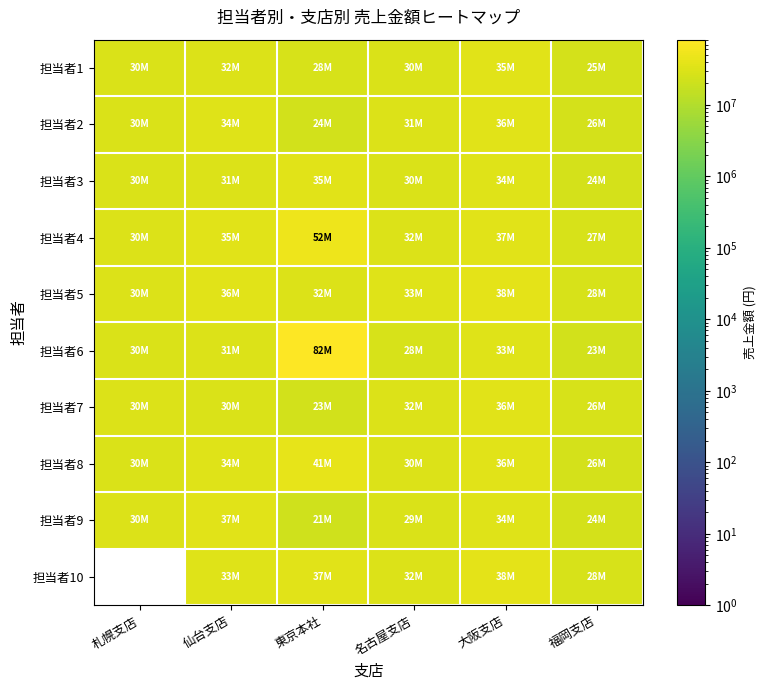

What is the total value across all series at 名古屋支店?

307000000